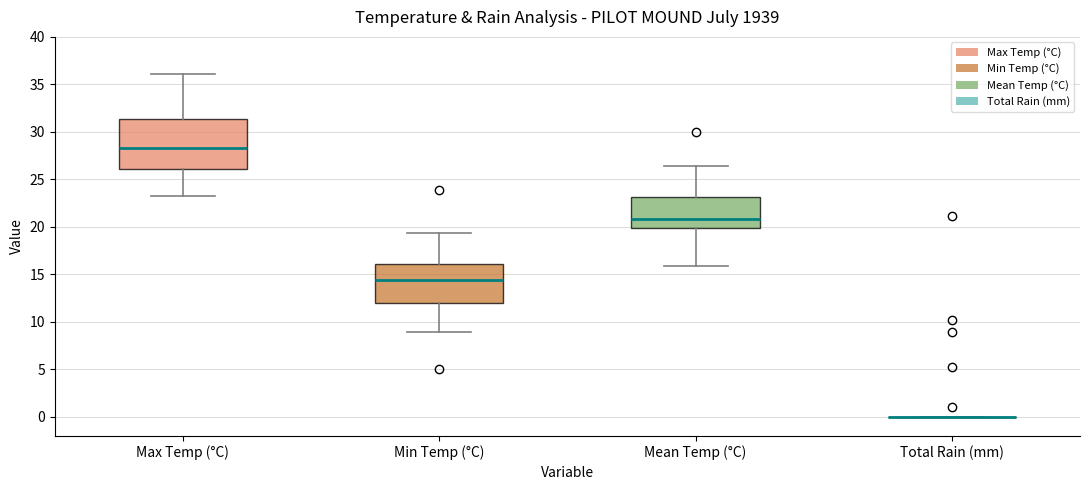

Comparing the boxes themselves (not the whiskers), which one is the tallest?

Max Temp (°C)